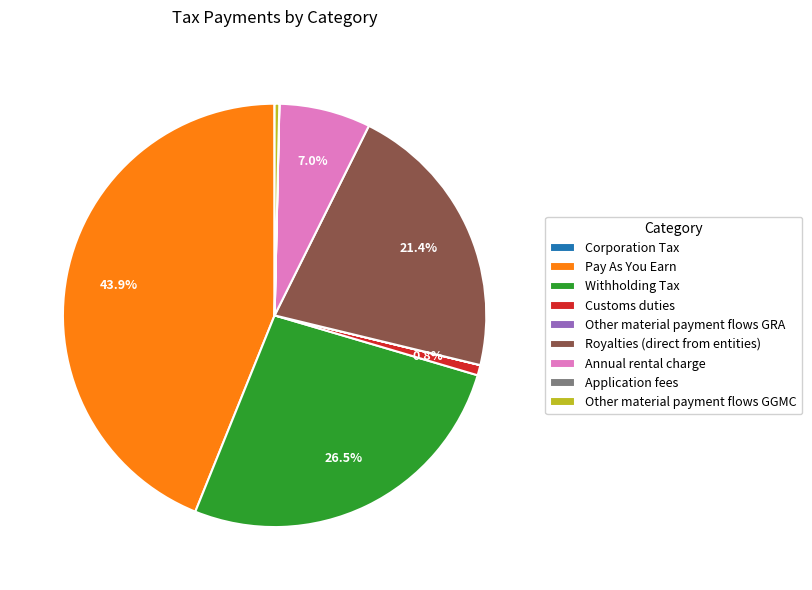

What is the ratio of the value at Annual rental charge to the value at Withholding Tax?

0.3